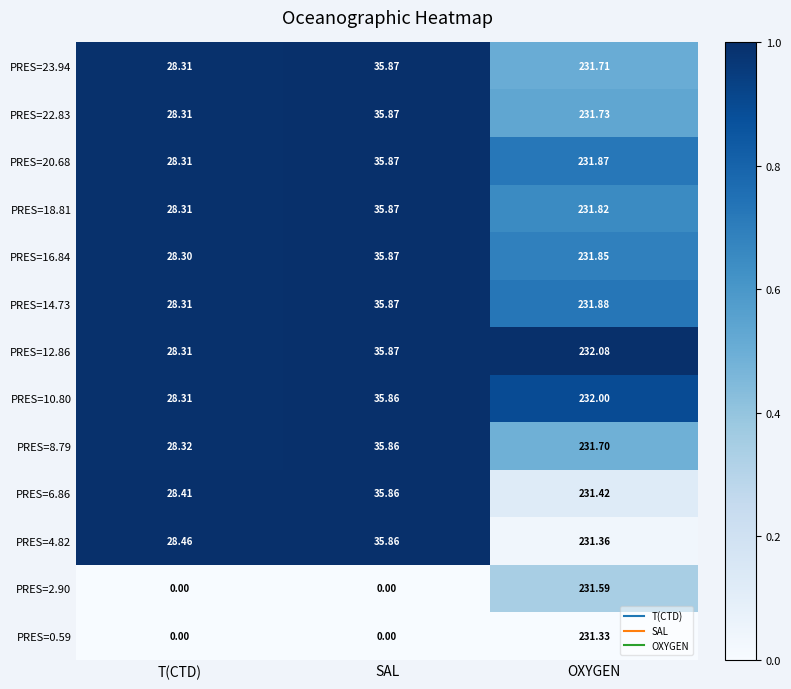

At which label does PRES=6.86 reach its minimum?

T(CTD)